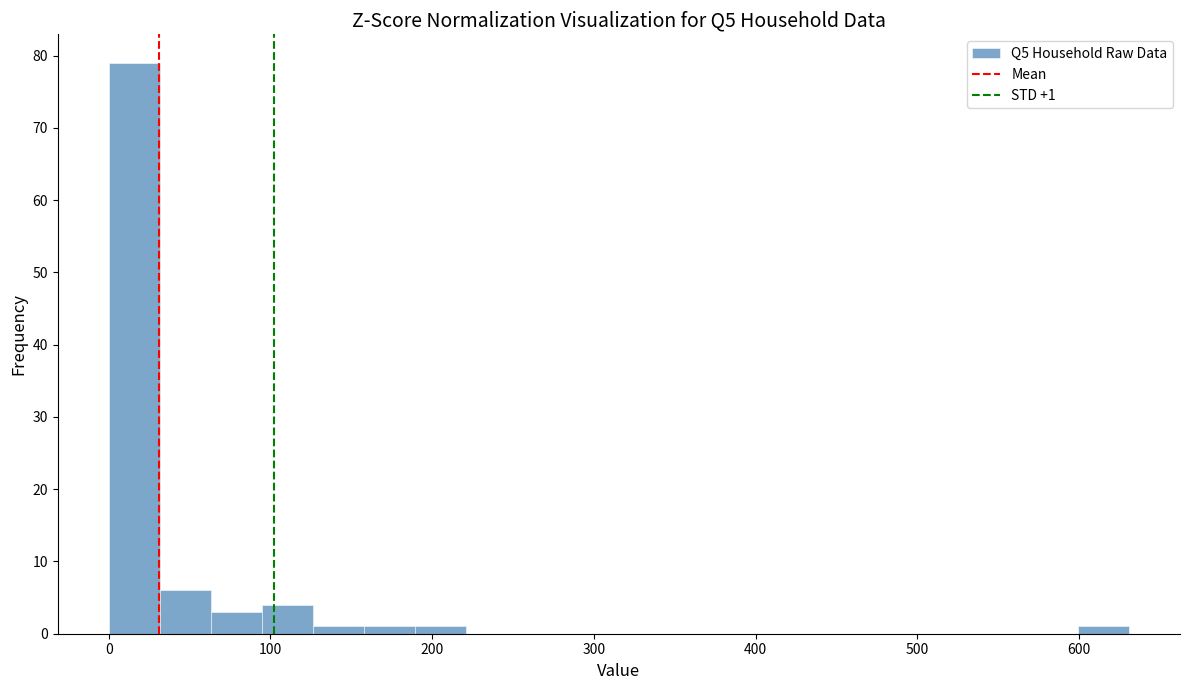

Read against the x-axis, roughly where is the centre of the tallest bar?

20